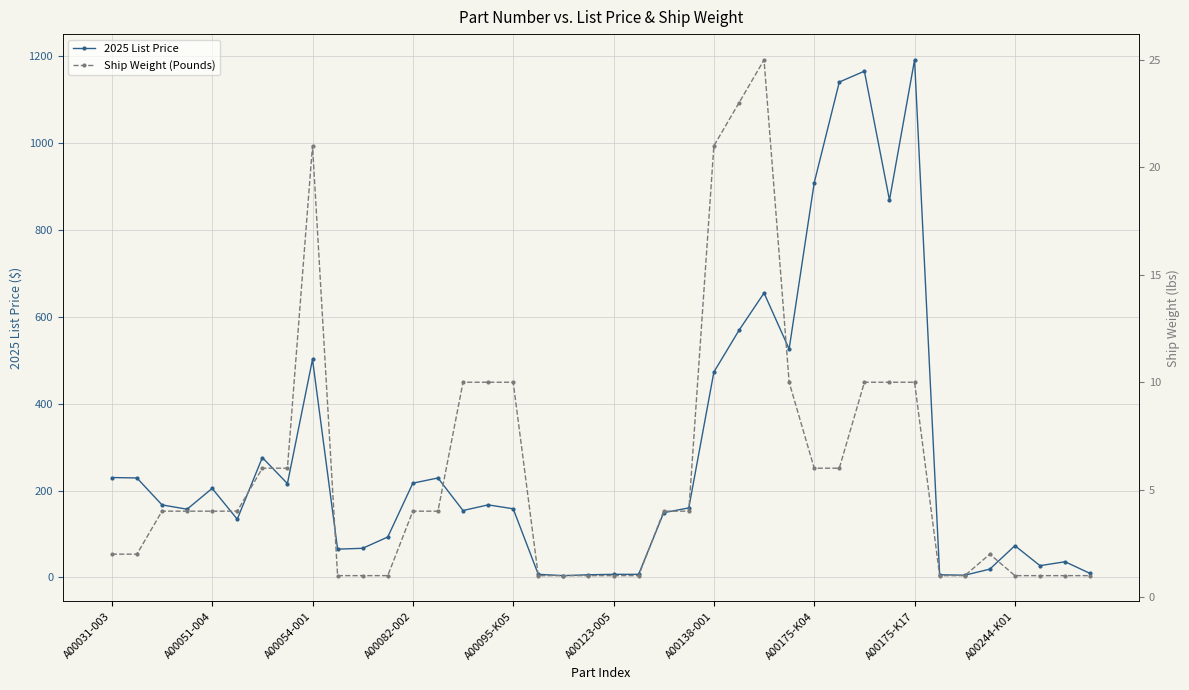

True or false: Ship Weight (Pounds) and 2025 List Price intersect in this chart.

False